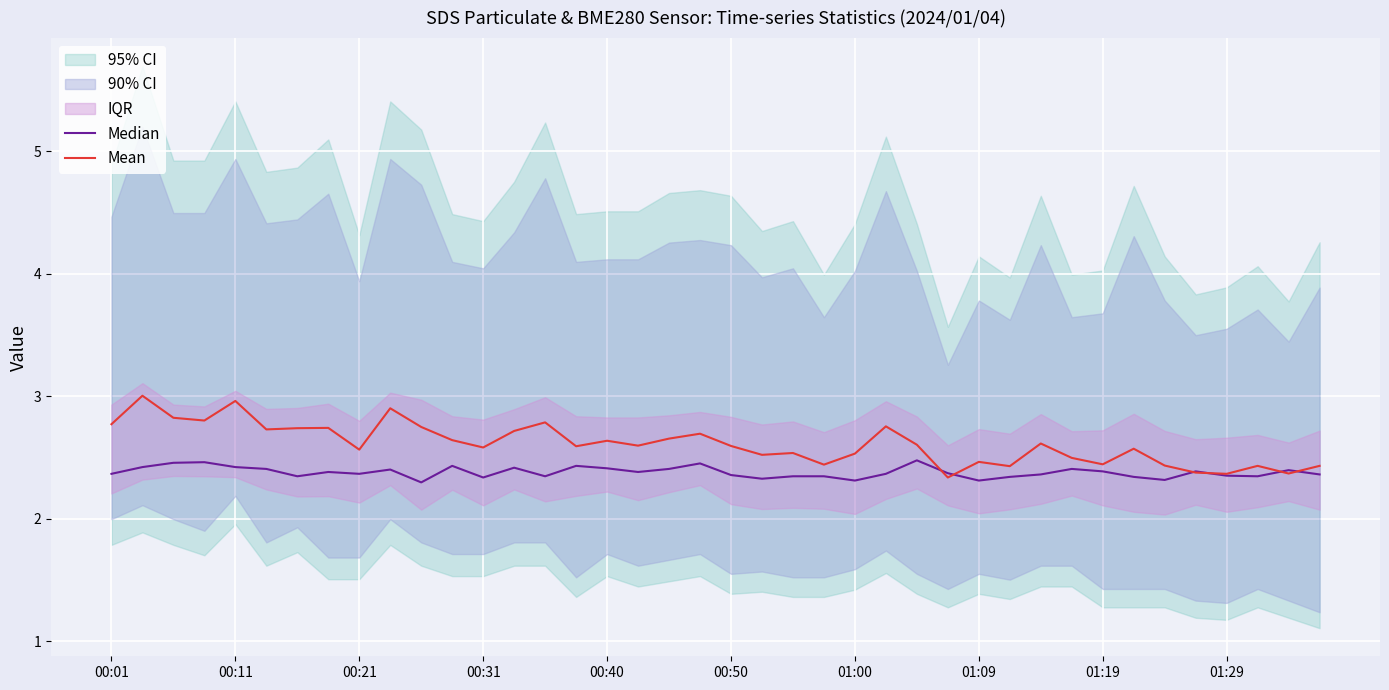

At 18, list the series in order from largest to smallest.

Mean, Median